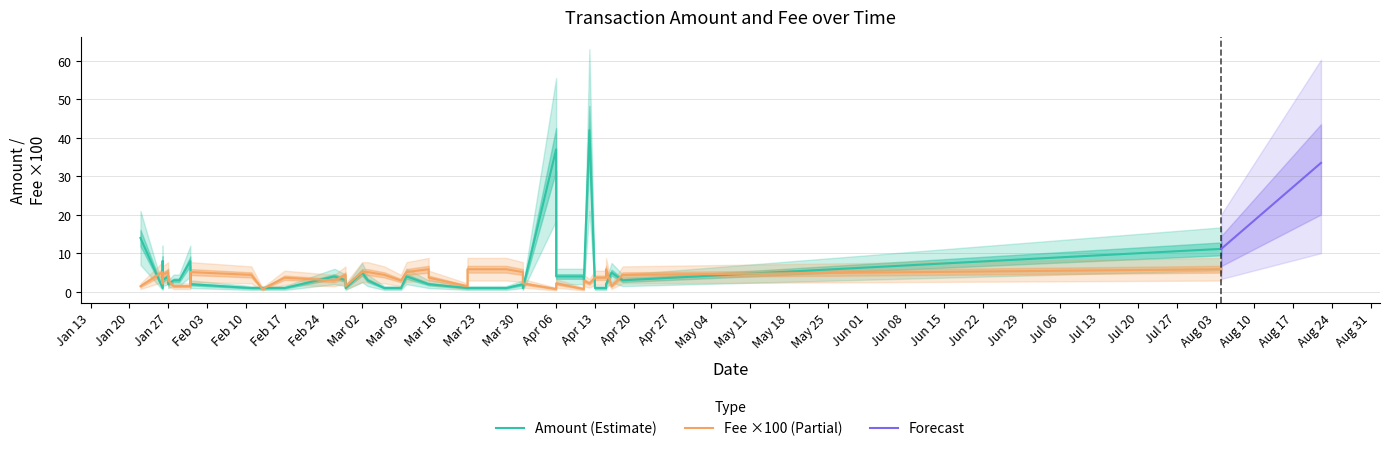

True or false: Fee has more than 1 interior local peaks.

True